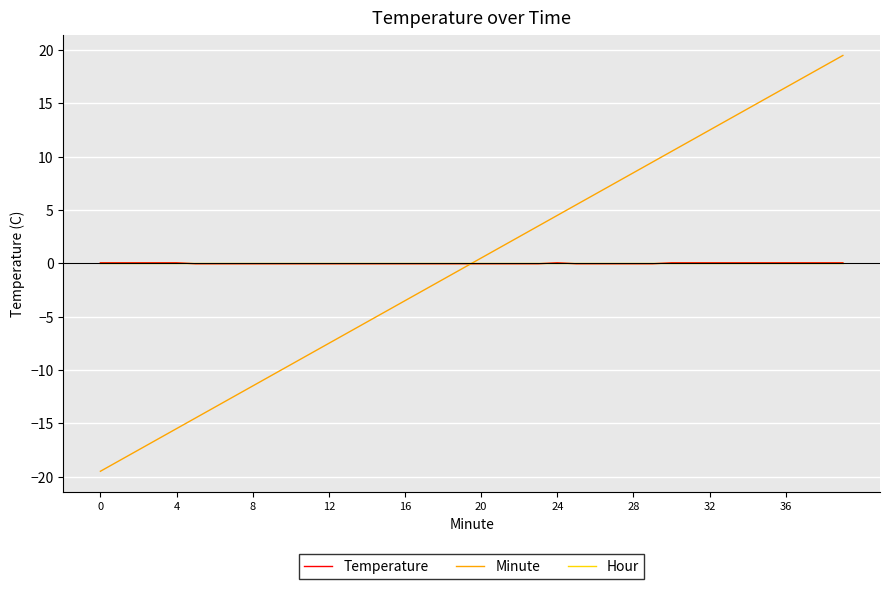

Which series has the largest range (max minus min)?

Minute